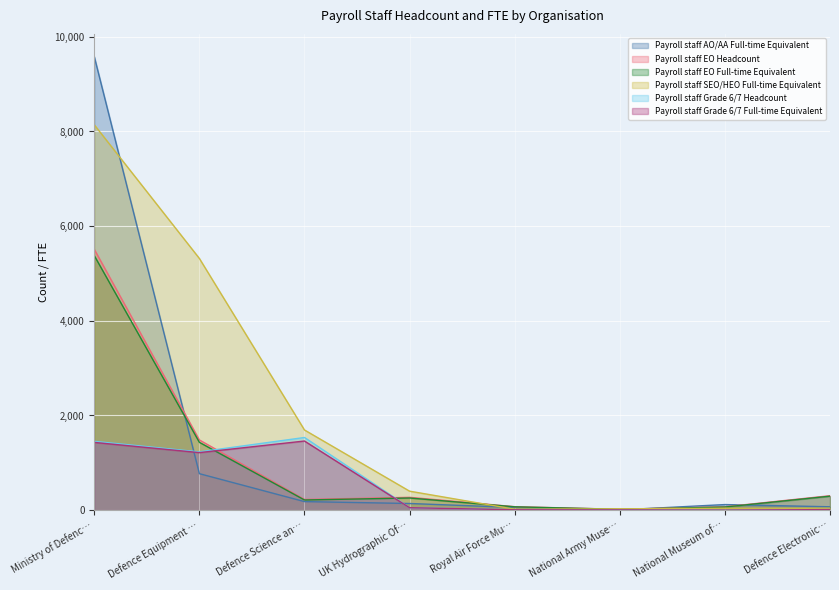

How many interior local valleys does the Payroll staff Grade 6/7 Full-time Equivalent series have?

2